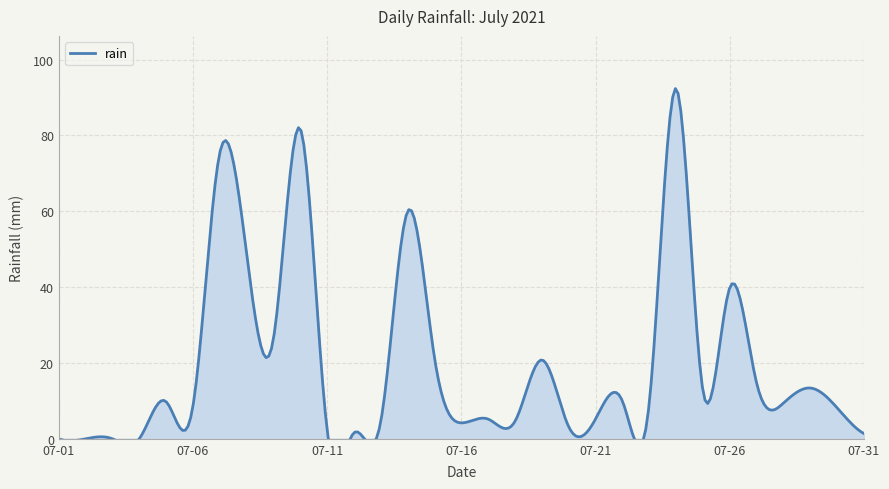

What is the sum of the values at 2021-07-03 and 2021-07-18?

4.6